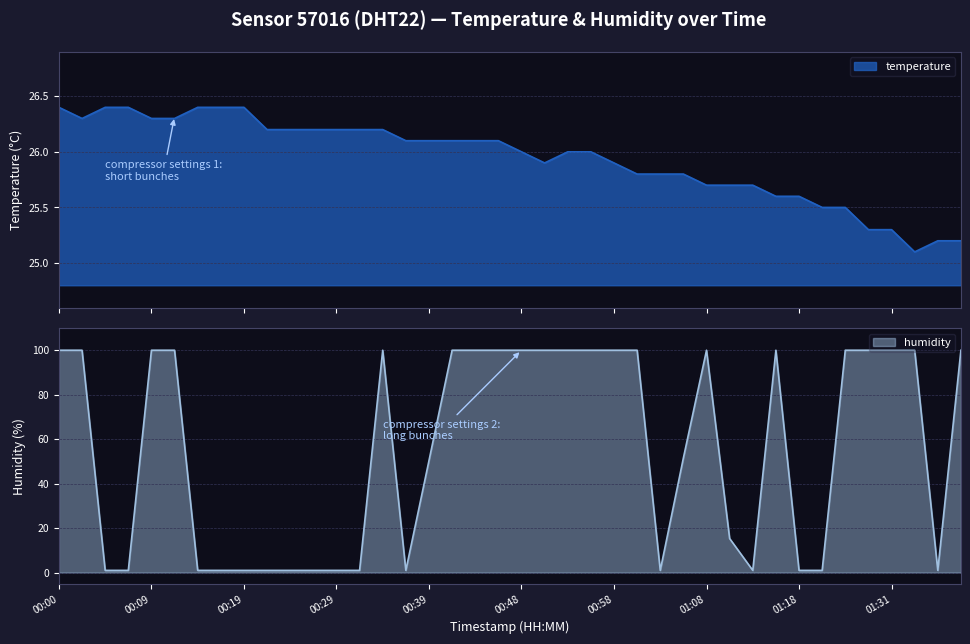

True or false: temperature has a value of 41.3 at 00:34.

False